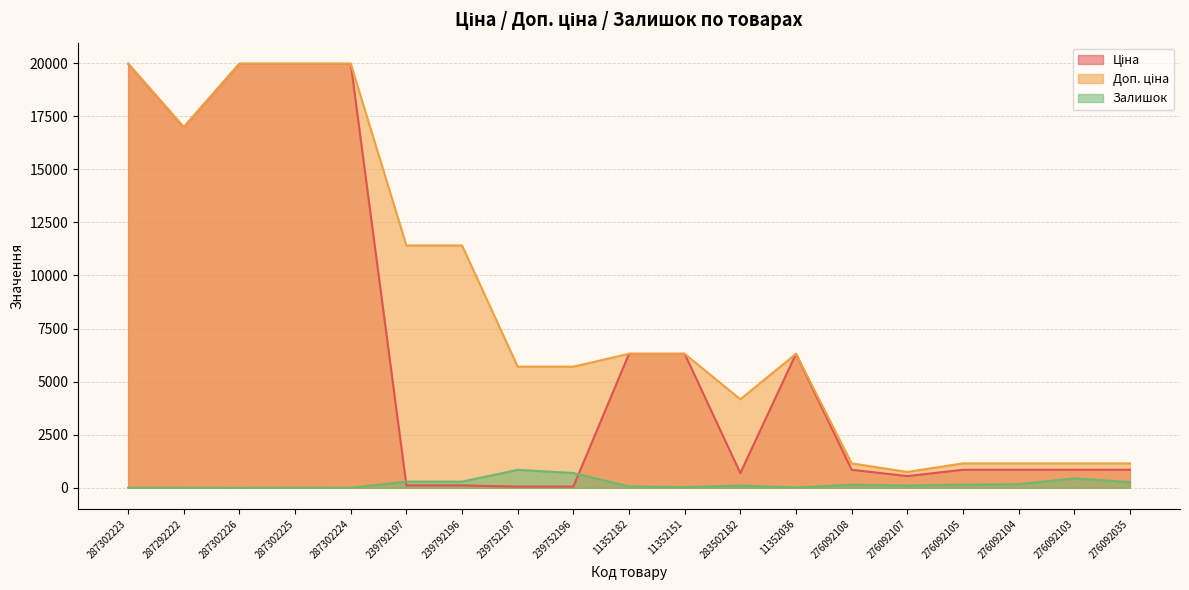

What is the difference between the Залишок values at 276092103 and 11352151?

413.0